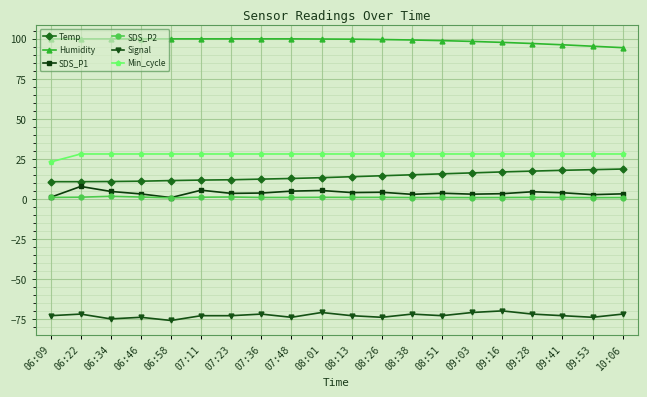

What is the greatest value displayed?

99.9